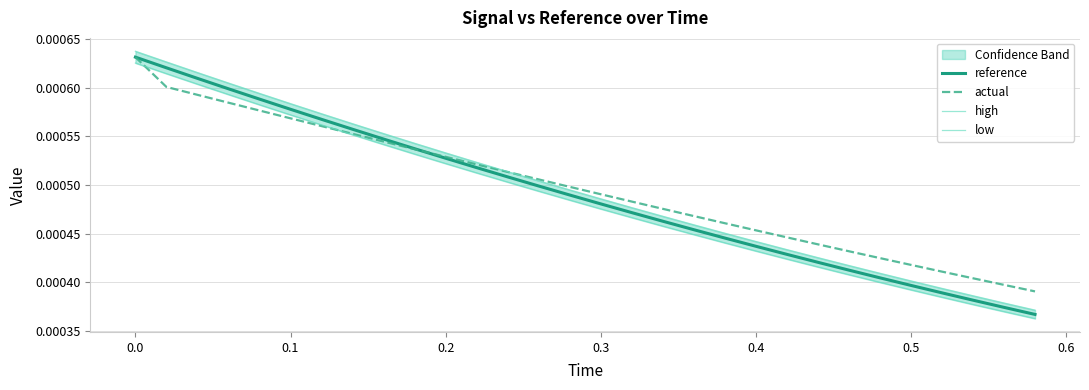

Which series has the largest total across all categories?

actual